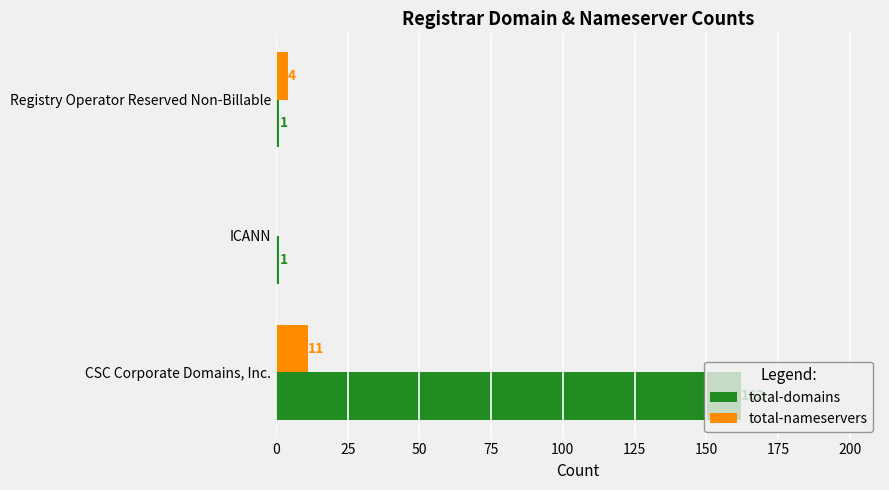

At which label is total-nameservers closest to 5?

Registry Operator Reserved Non-Billable